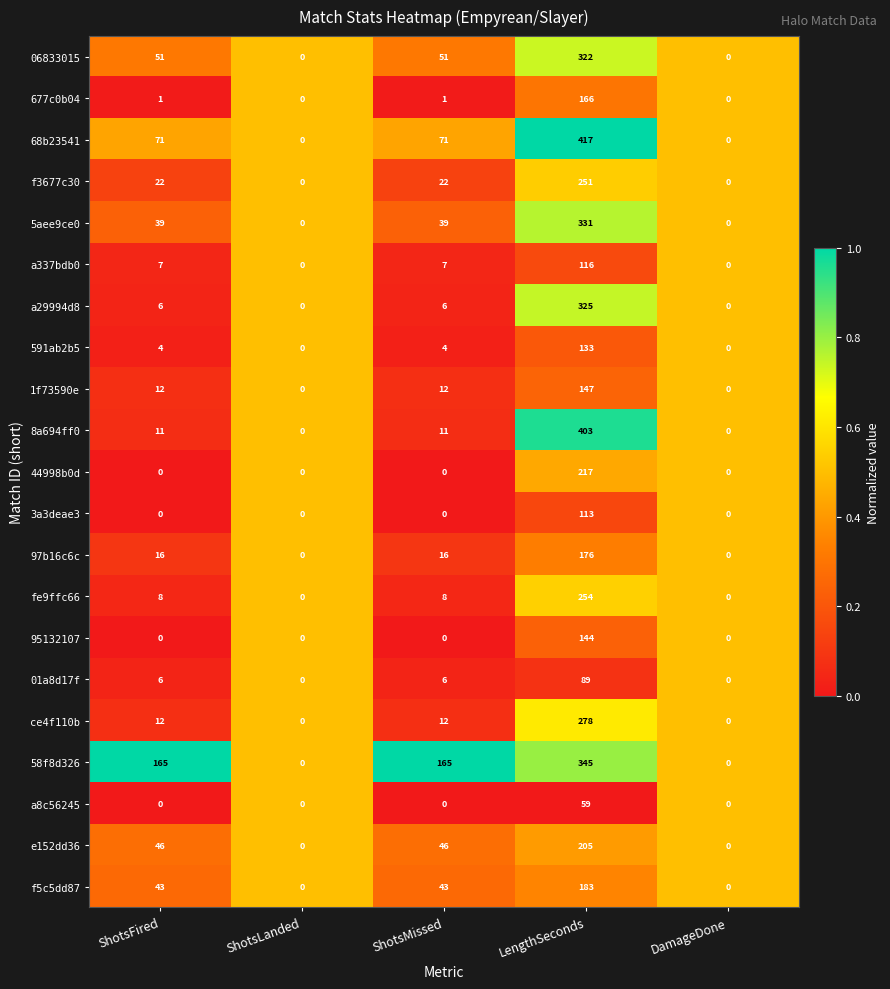

The 8a694ff0 series shows 277 at ShotsLanded. True or false?

False